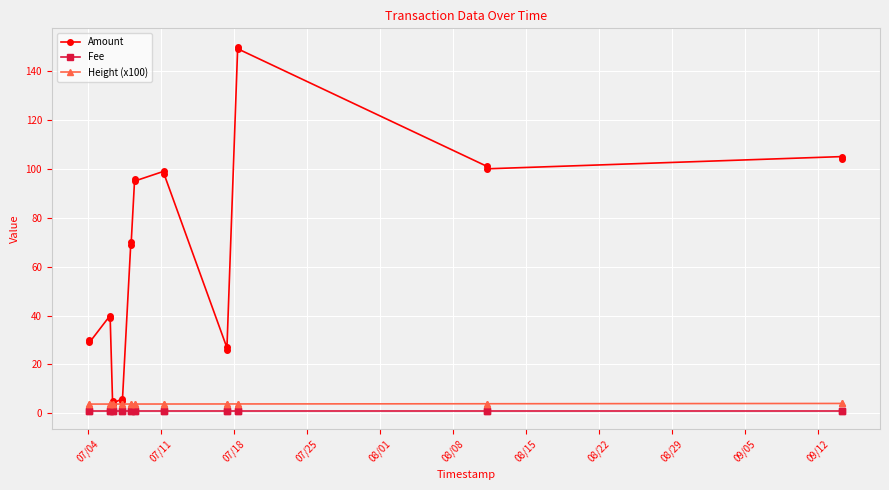

True or false: Height (x100) and Fee intersect in this chart.

False